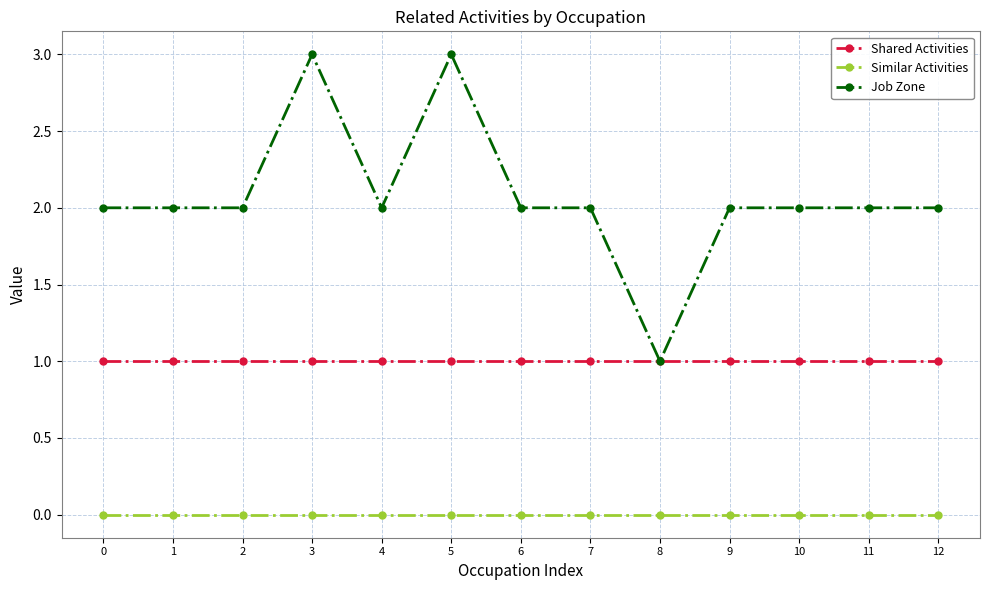

The value of Job Zone at 12 is 1. True or false?

False